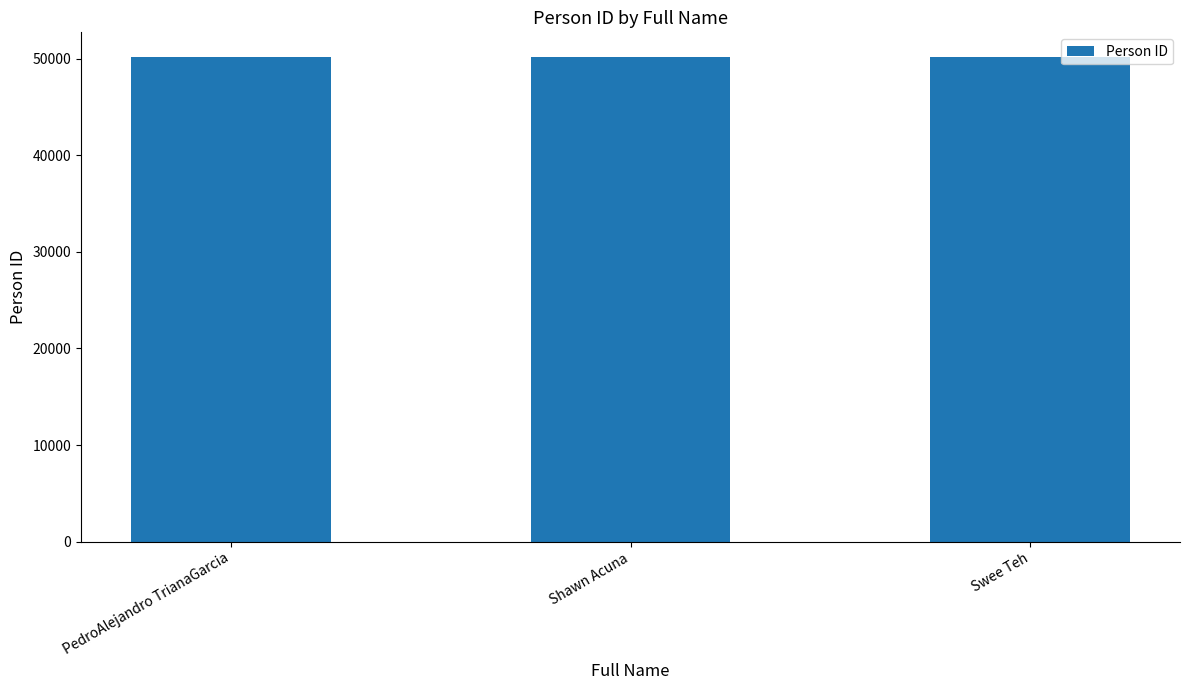

Approximately how many times larger is the value at Shawn Acuna compared to PedroAlejandro TrianaGarcia?

1.0